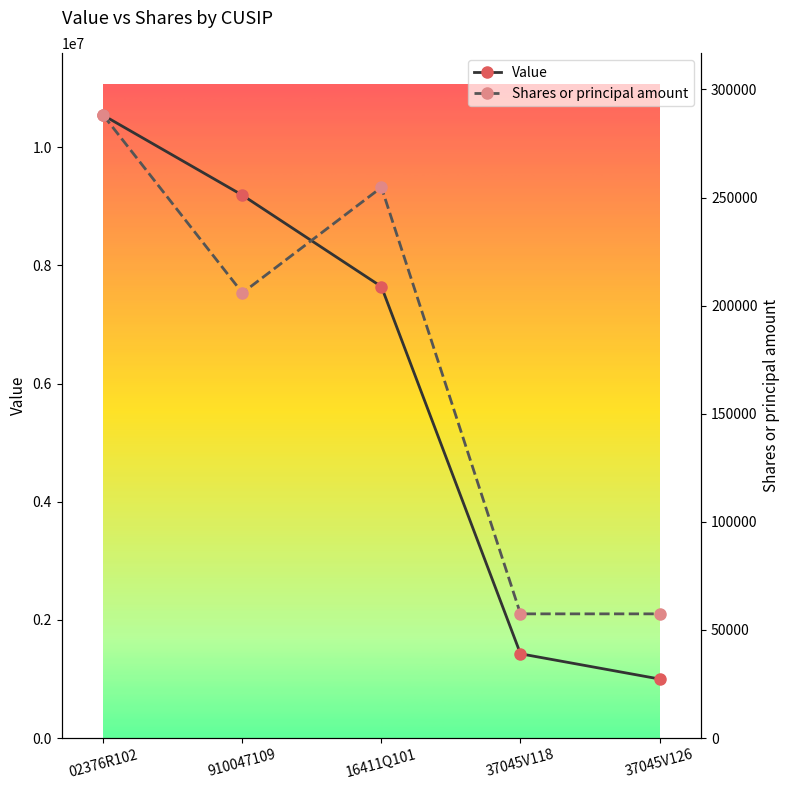

Which category has the lowest value in the Shares or principal amount series?

37045V118